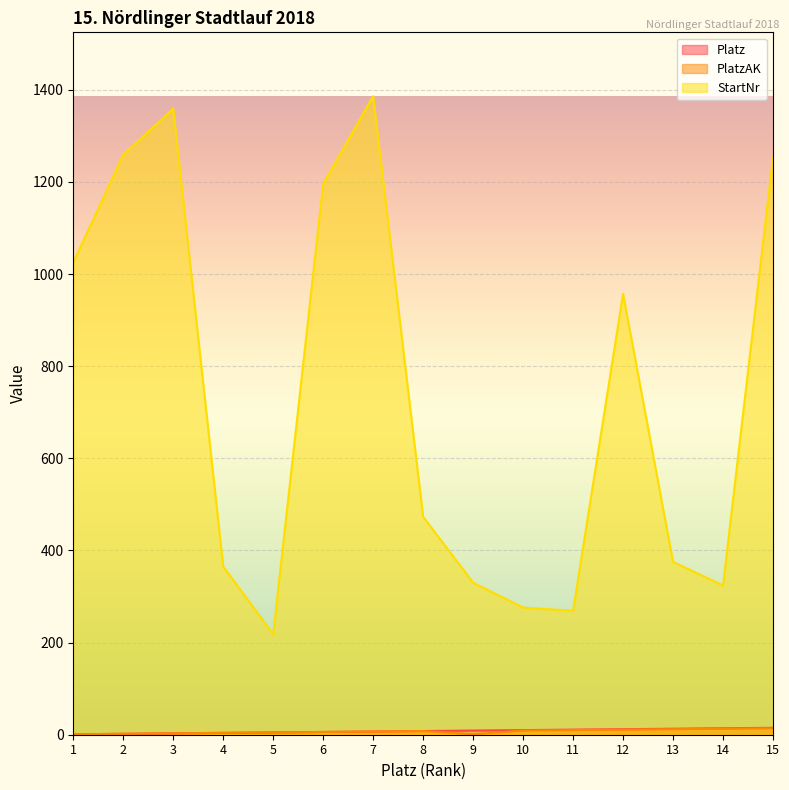

True or false: Platz and StartNr cross at least once.

False